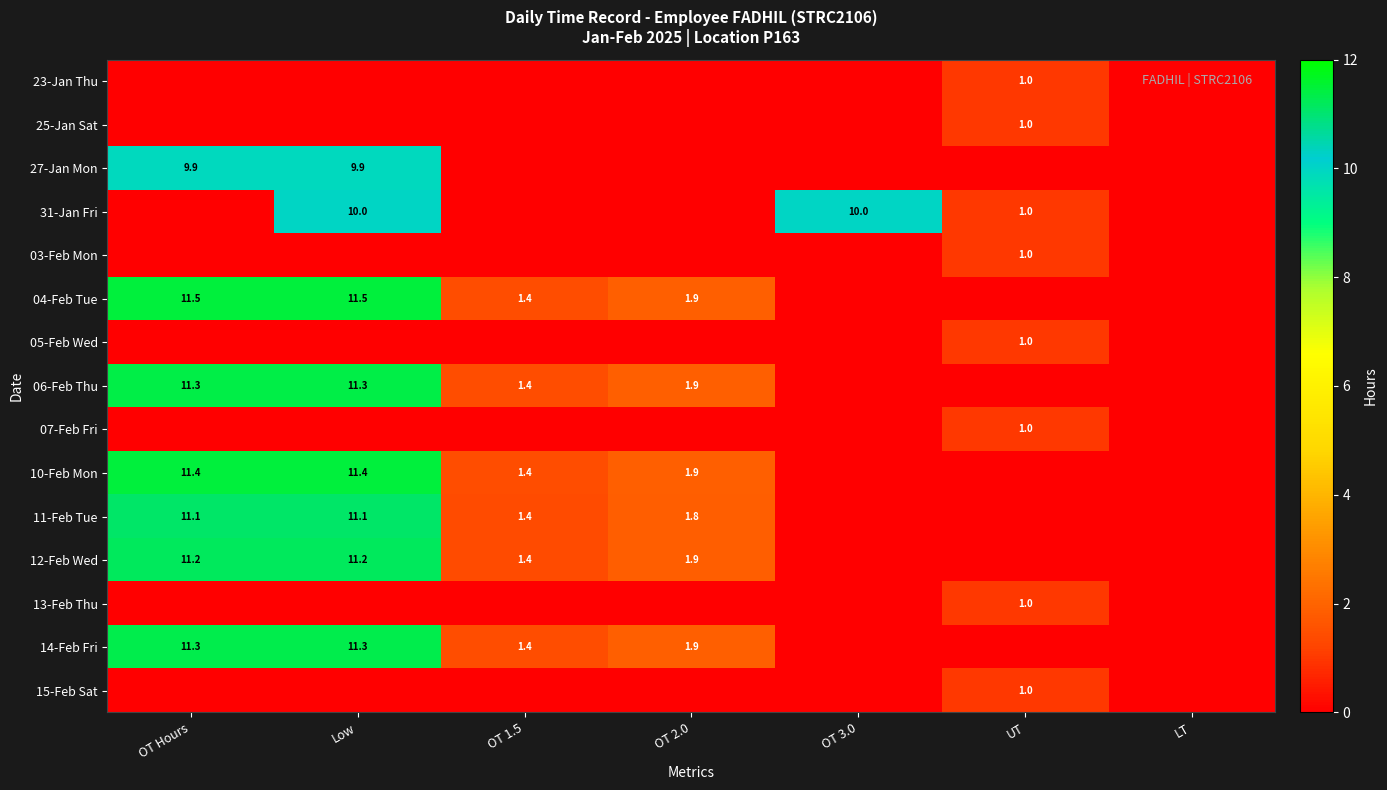

The value of 10-Feb Mon at OT 2.0 is 0.7. True or false?

False